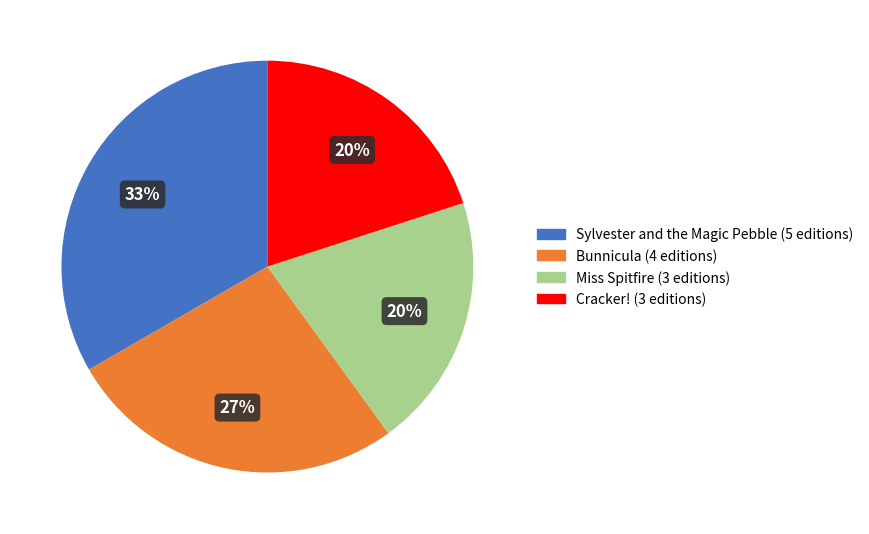

What is the largest slice in the pie chart?

Sylvester and the Magic Pebble